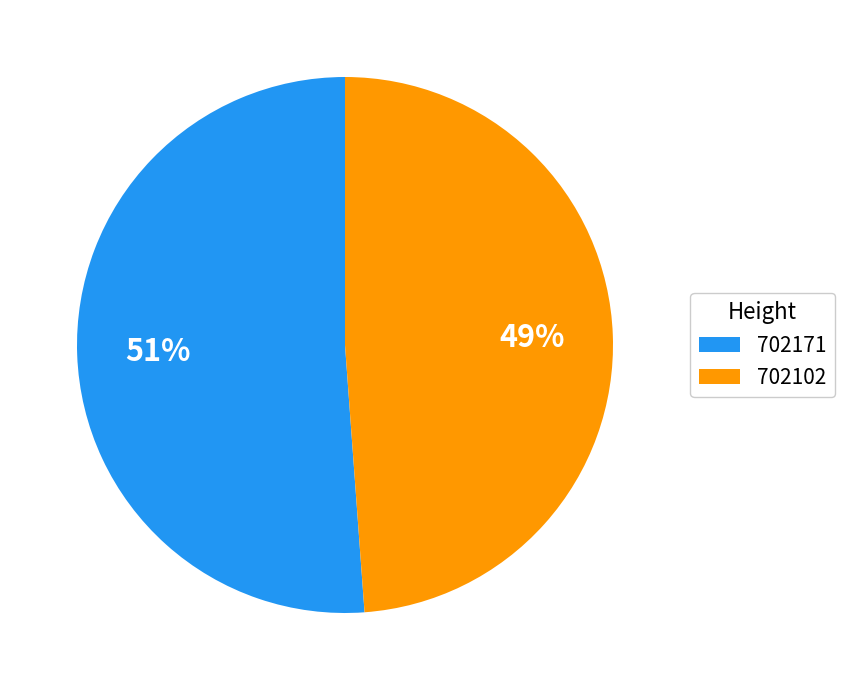

Do 702102 and 702171 together represent more than half of the pie?

Yes